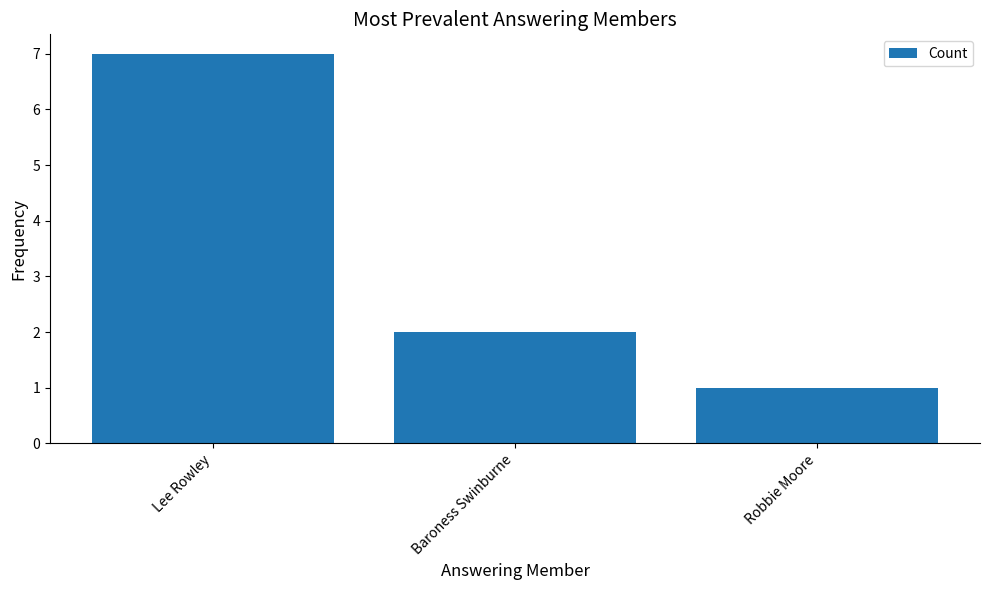

Does the chart contain stacked bars?

No